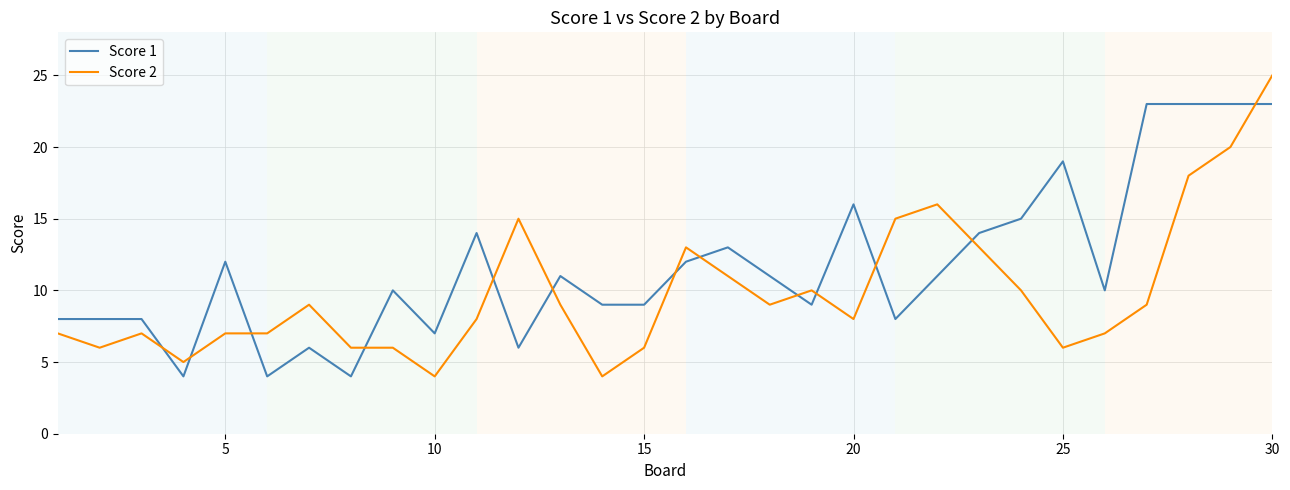

Reading left to right, transcribe all the data shown in this chart.

Score 1: 8	8	8	4	12	4	6	4	10	7	14	6	11	9	9	12	13	11	9	16	8	11	14	15	19	10	23	23	23	23
Score 2: 7	6	7	5	7	7	9	6	6	4	8	15	9	4	6	13	11	9	10	8	15	16	13	10	6	7	9	18	20	25